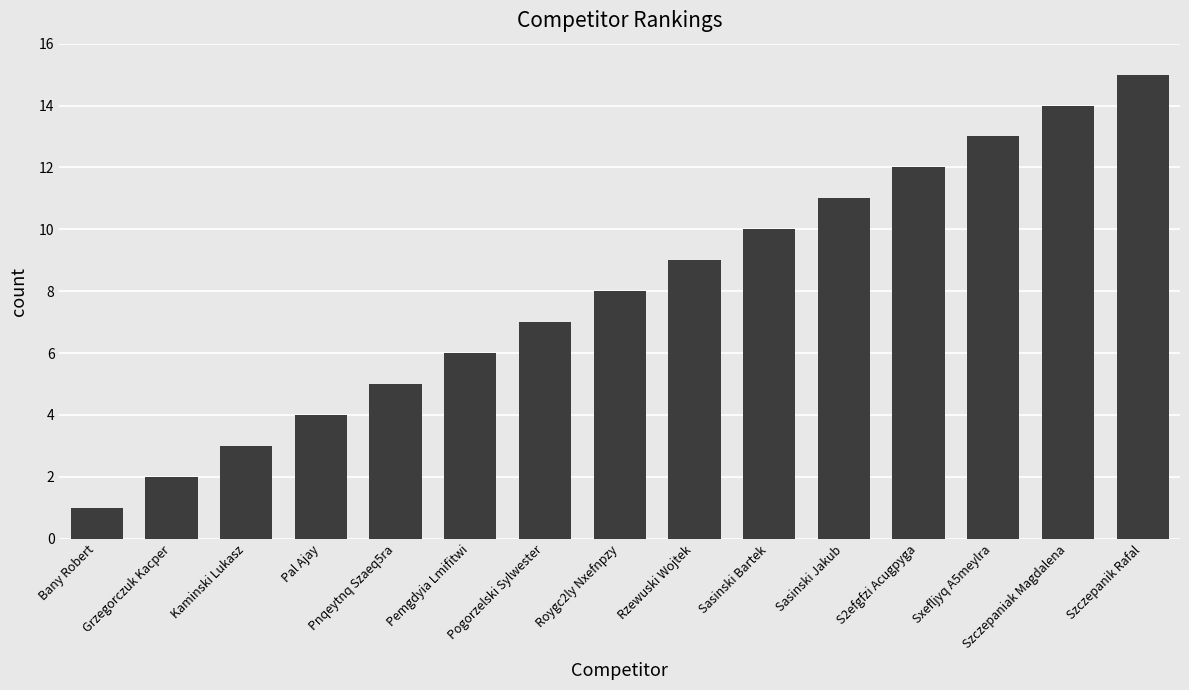

At which label is the value closest to 8?

Roygc2ly Nxefnpzy